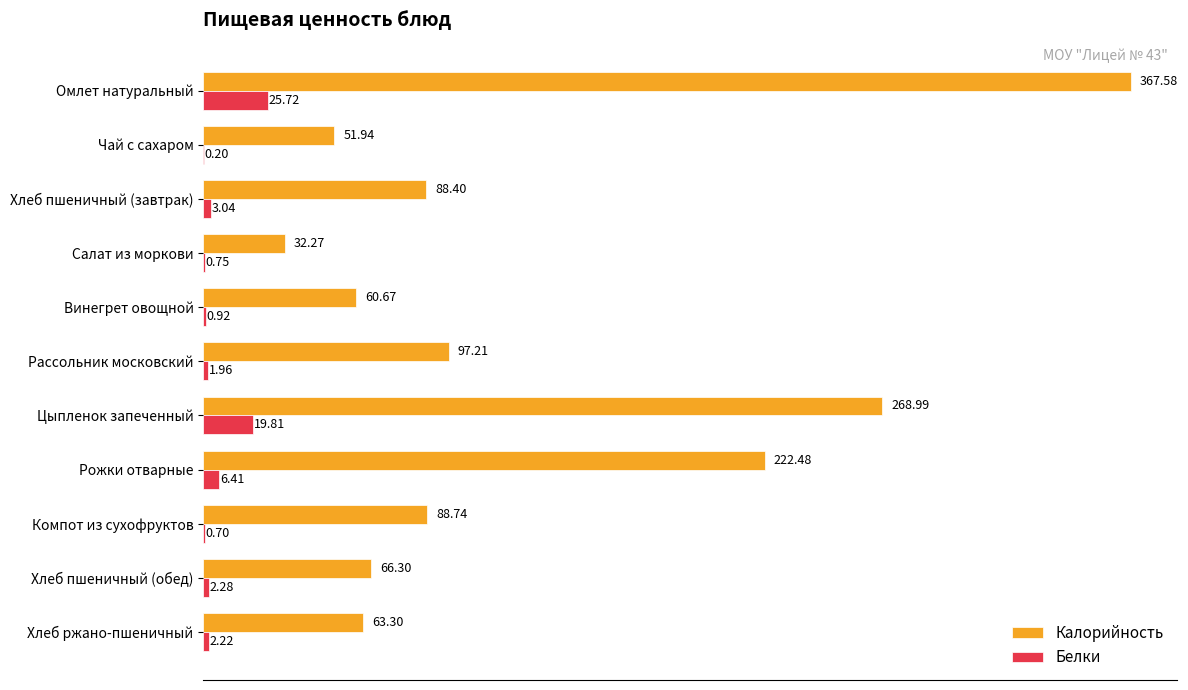

Which series has the widest spread of values?

Калорийность